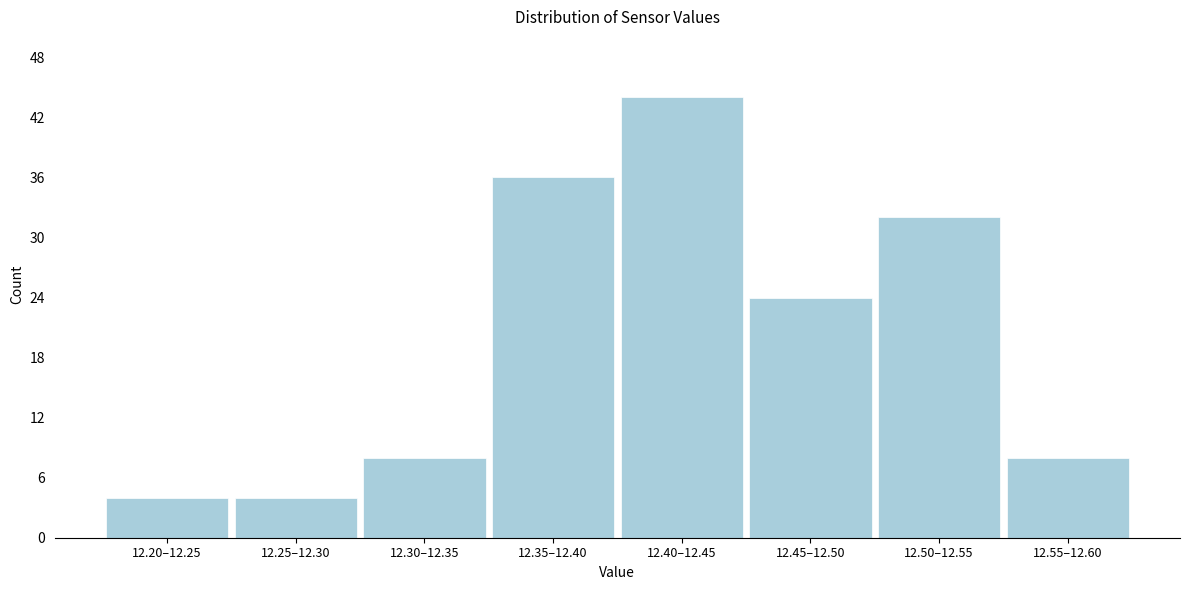

Reading right to left, list all the values displayed in this chart.

8	32	24	44	36	8	4	4